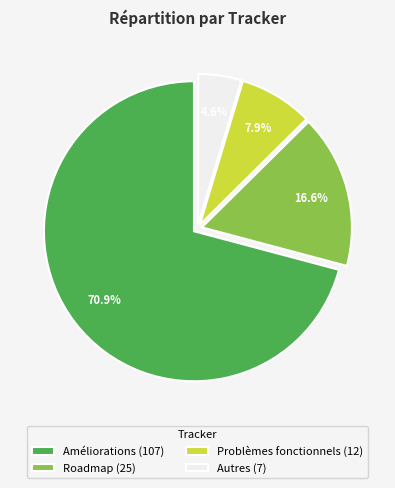

How many segments does this pie chart have?

4